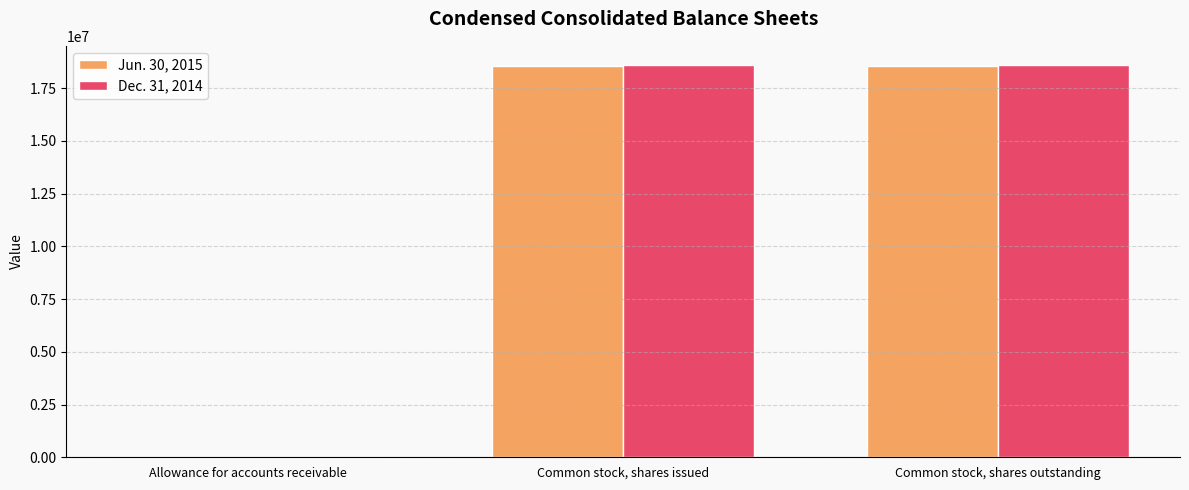

What is the total value across all series at Common stock, shares issued?

37126846